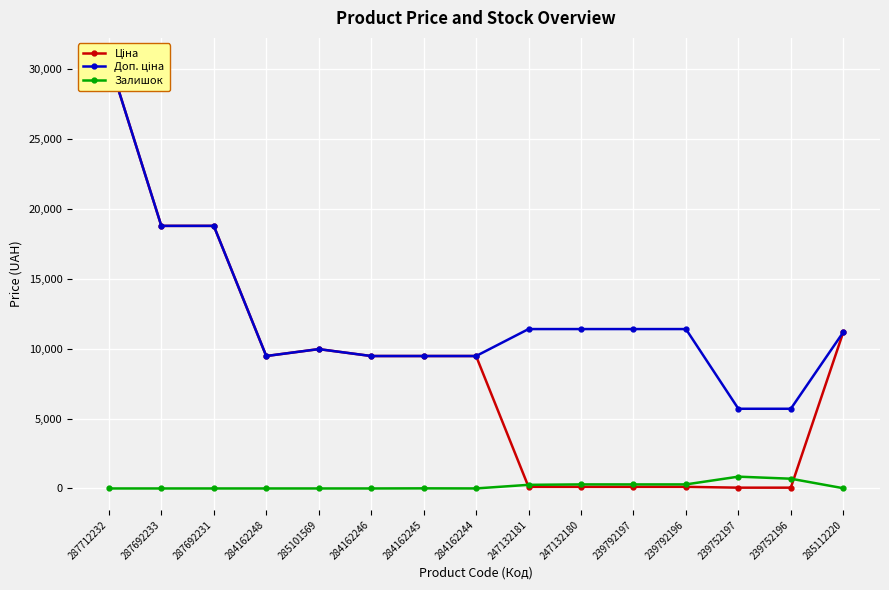

Is this an area chart (filled region under the line)?

No